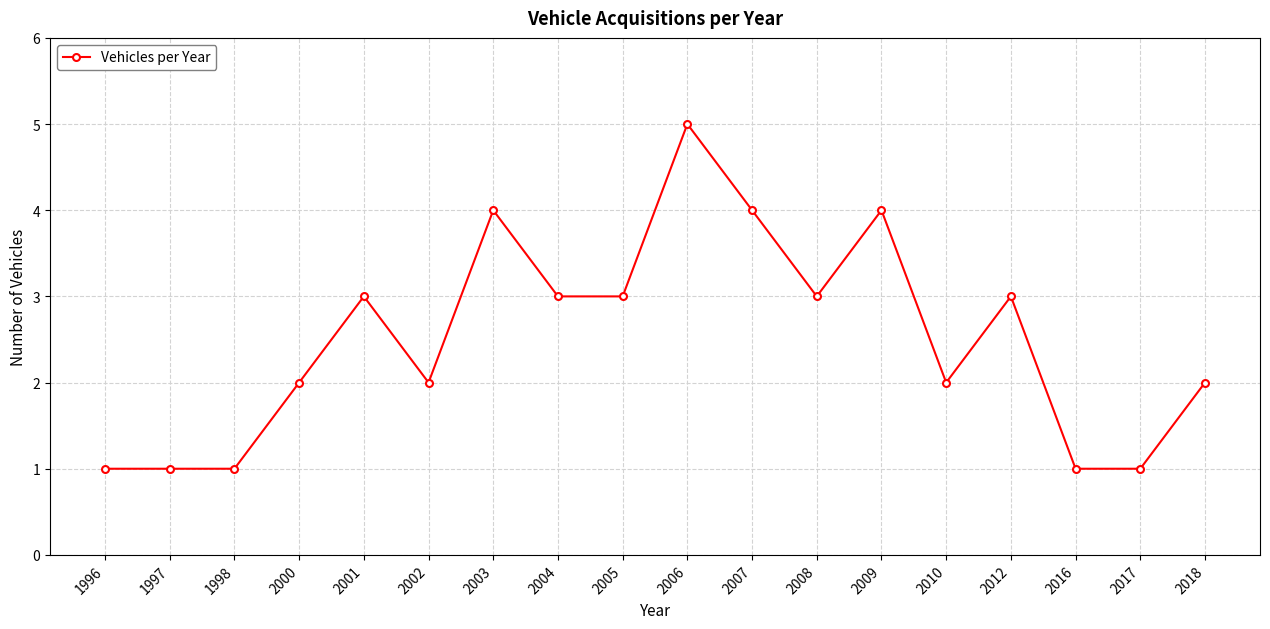

Reading right to left, transcribe all the data shown in this chart.

2018=2	2017=1	2016=1	2012=3	2010=2	2009=4	2008=3	2007=4	2006=5	2005=3	2004=3	2003=4	2002=2	2001=3	2000=2	1998=1	1997=1	1996=1